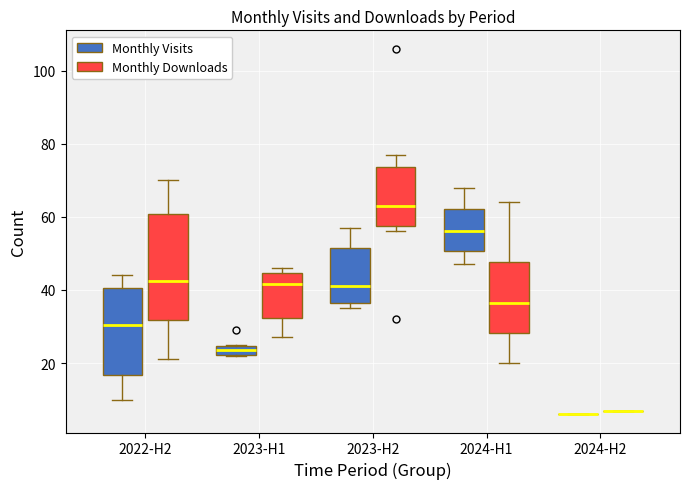

Where does the median line of the box for 2022-H2 (Monthly Visits) sit on the y-axis? The values are not printed on the chart, so give them approximately, as read against the axis.

30